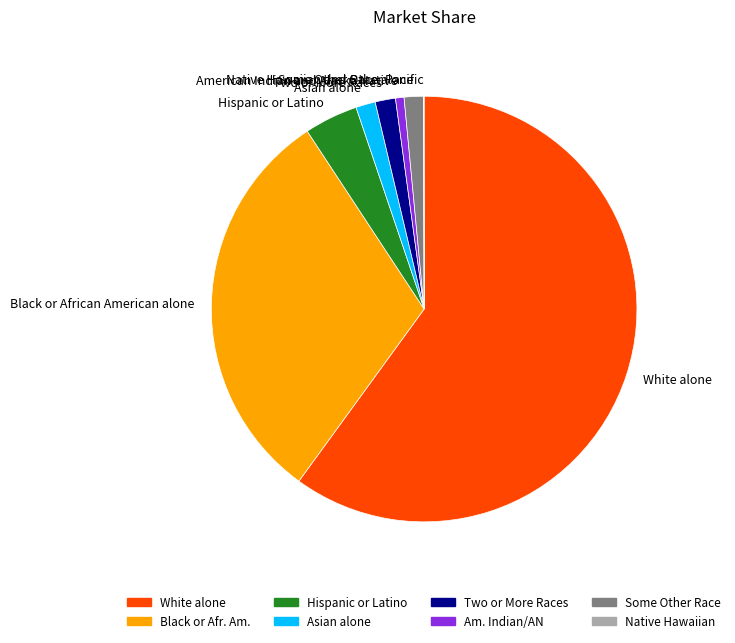

Which category has the biggest portion of the pie?

White alone